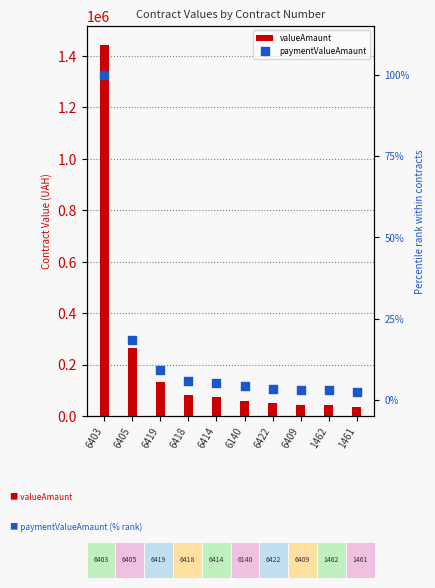

What are all the series names shown in the legend?

valueAmaunt, paymentValueAmaunt